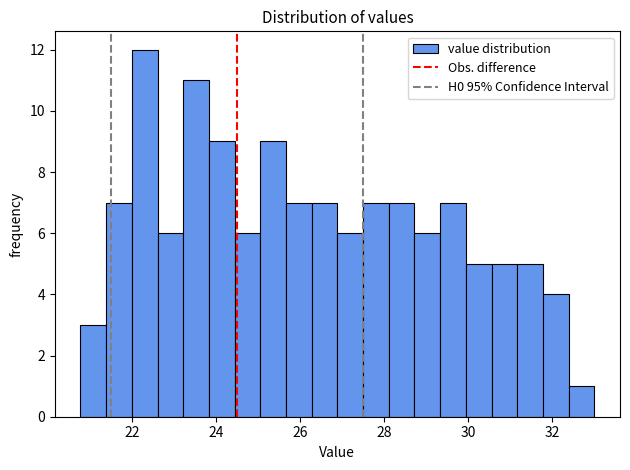

Read against the x-axis, roughly where is the centre of the tallest bar?

22.2